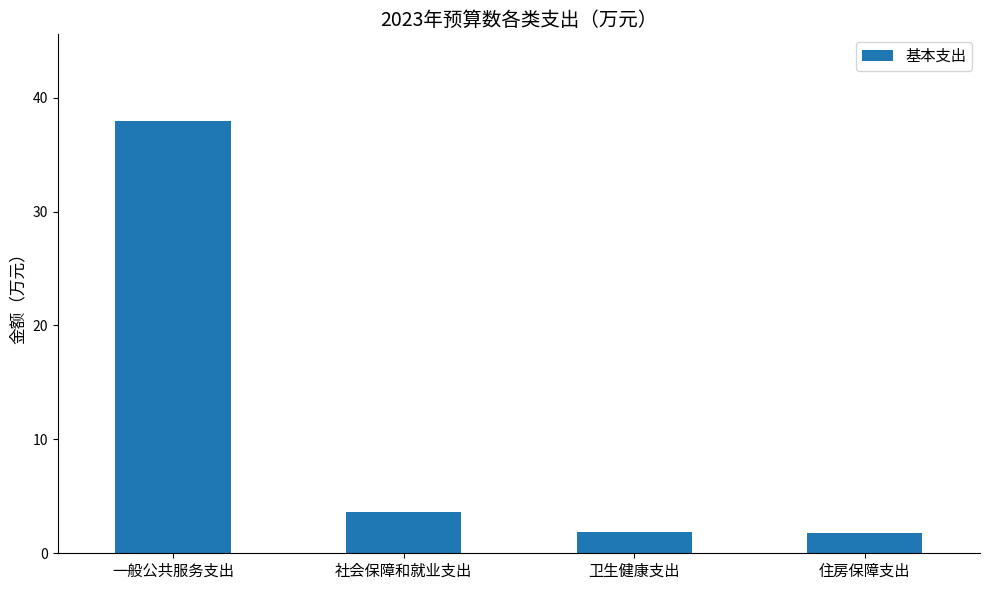

What is the ratio of the value at 社会保障和就业支出 to the value at 一般公共服务支出?

0.1